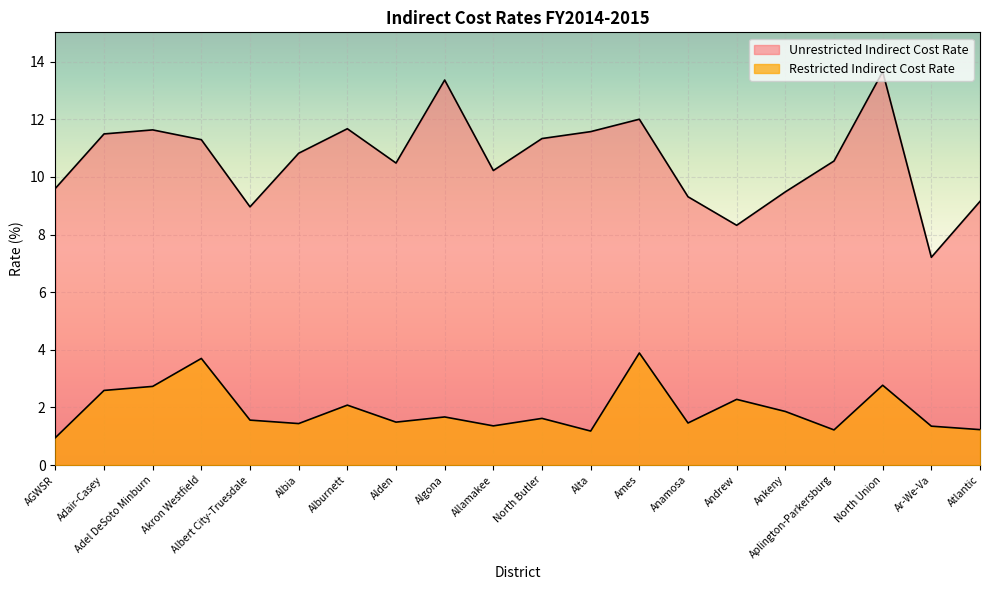

Rank the series by their maximum value, from highest to lowest.

Unrestricted Indirect Cost Rate, Restricted Indirect Cost Rate